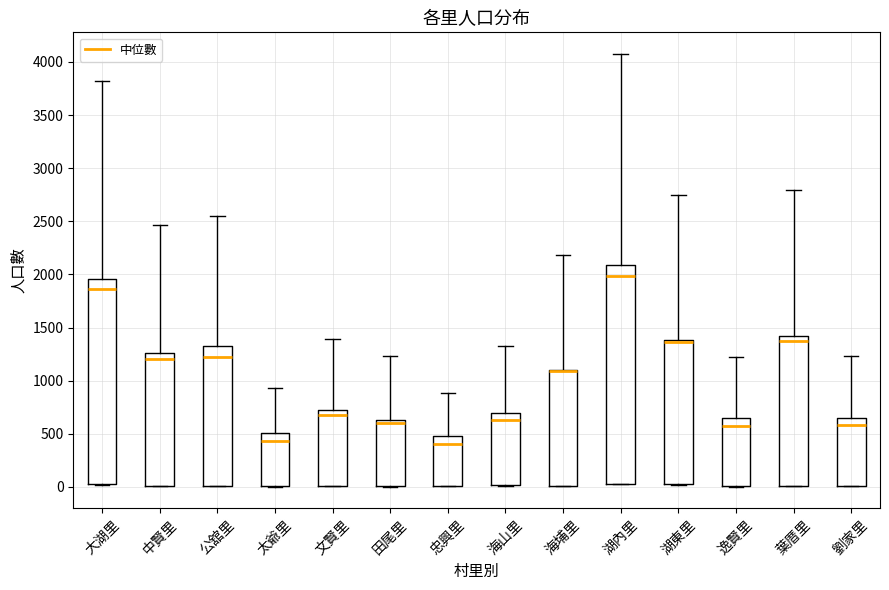

Where is the upper edge of the box for 中賢里 on the y-axis? The values are not printed on the chart, so give them approximately, as read against the axis.

1250